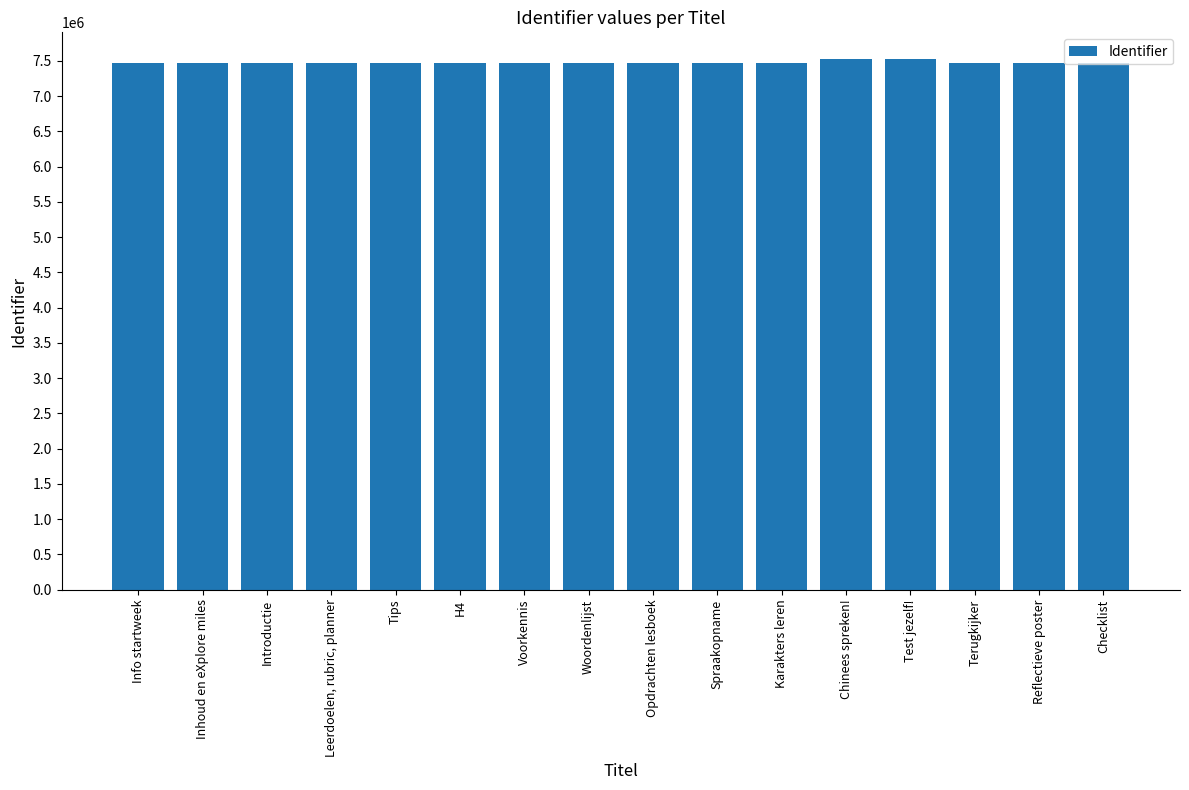

What is the difference between the values at Info startweek and Voorkennis?

14